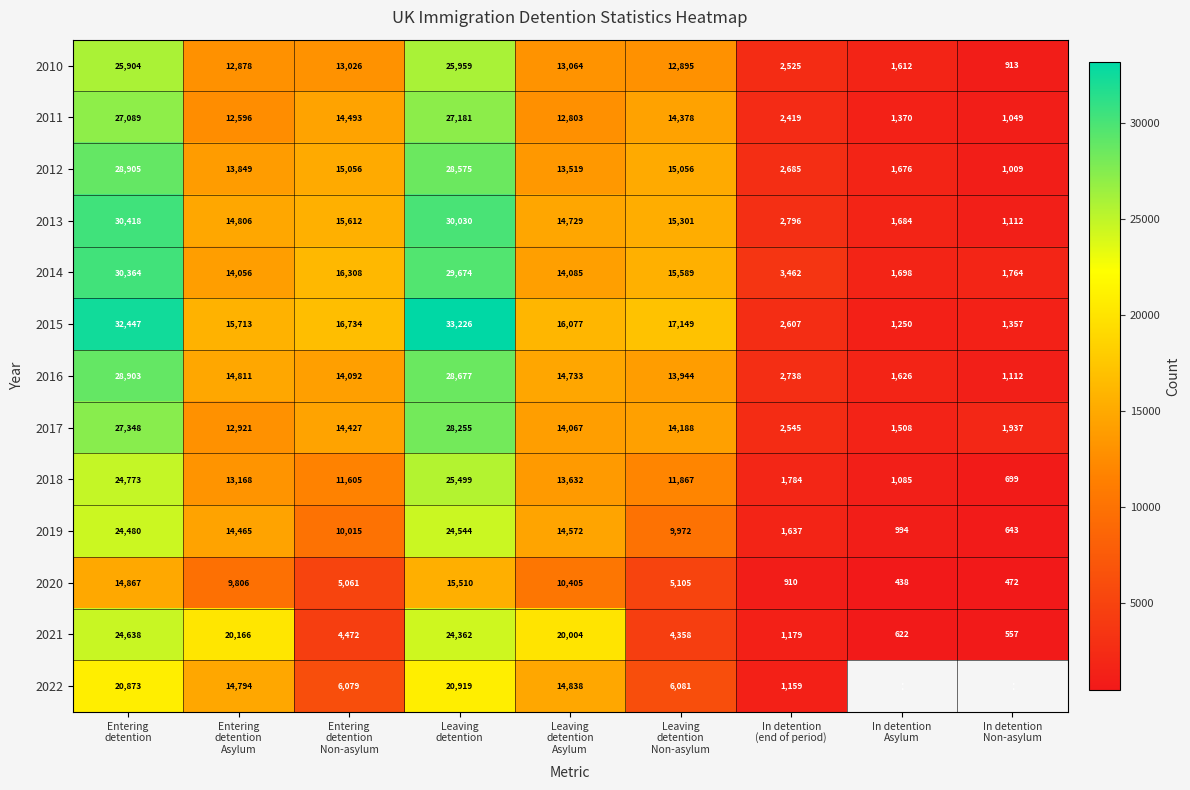

What is the total value across all series at Leaving
detention
Asylum?

186528